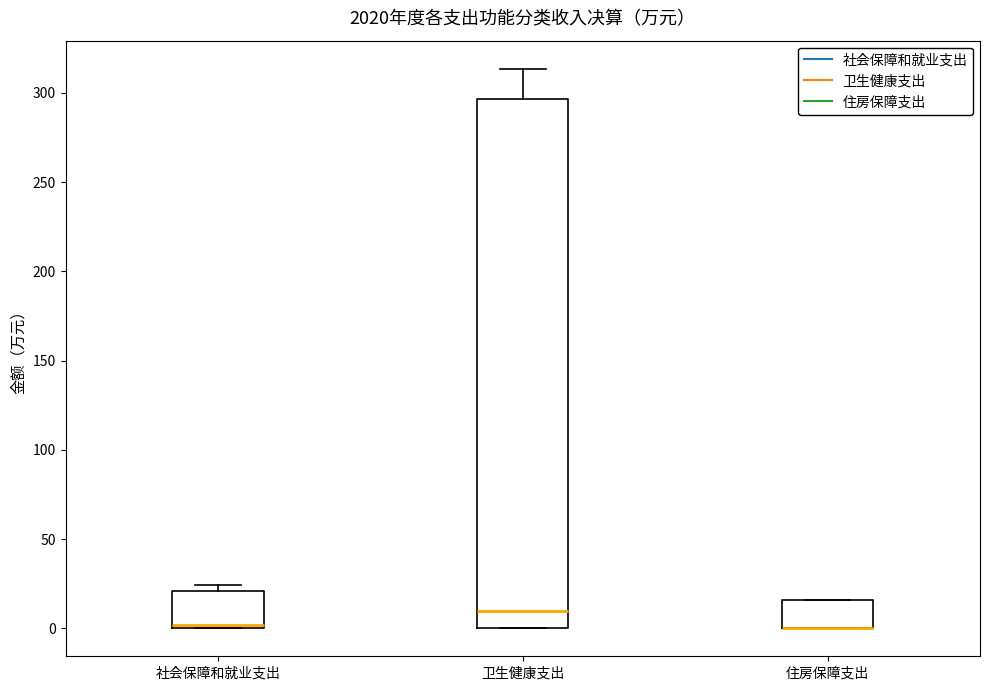

Where is the upper edge of the box for 社会保障和就业支出 on the y-axis? The values are not printed on the chart, so give them approximately, as read against the axis.

20